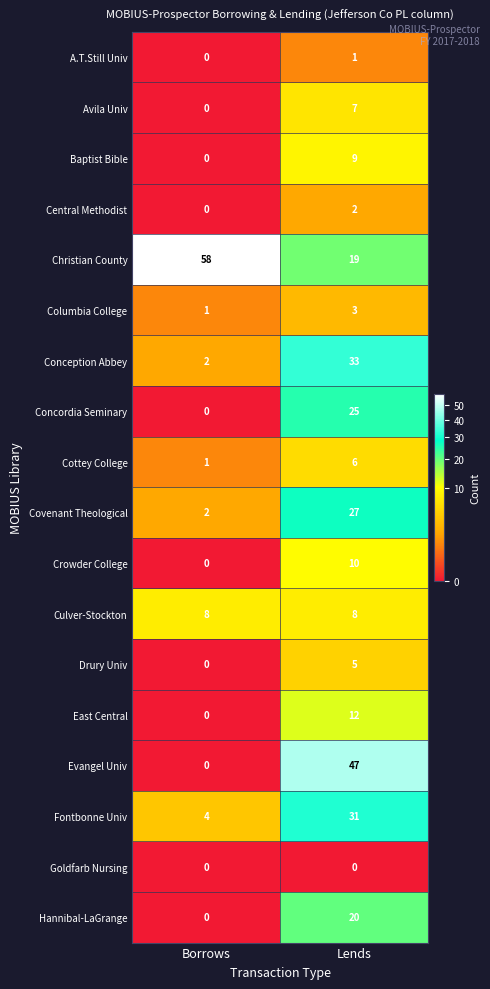

What is the difference between the Cottey College values at Lends and Borrows?

5